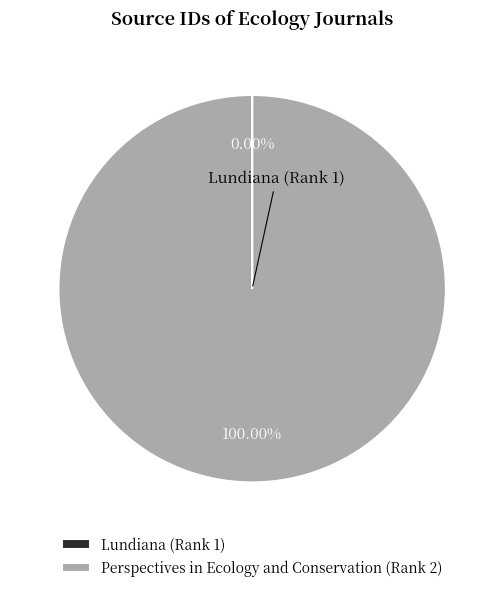

What is the largest slice in the pie chart?

Perspectives in Ecology and Conservation (Rank 2)